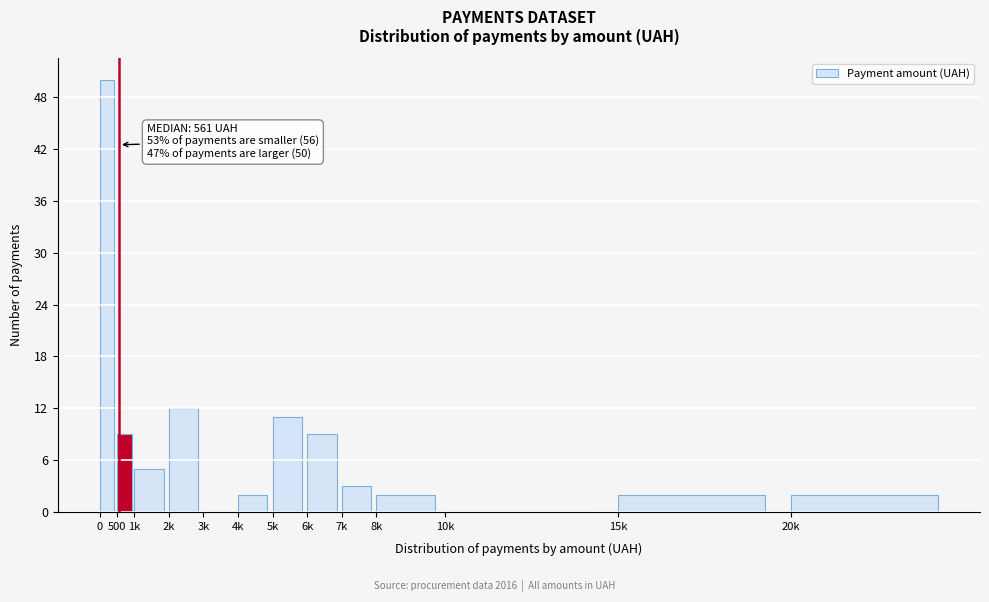

Reading right to left, transcribe all the data shown in this chart.

20k=2	15k=2	10k=0	8k=2	7k=3	6k=9	5k=11	4k=2	3k=0	2k=12	1k=5	500=9	0=50